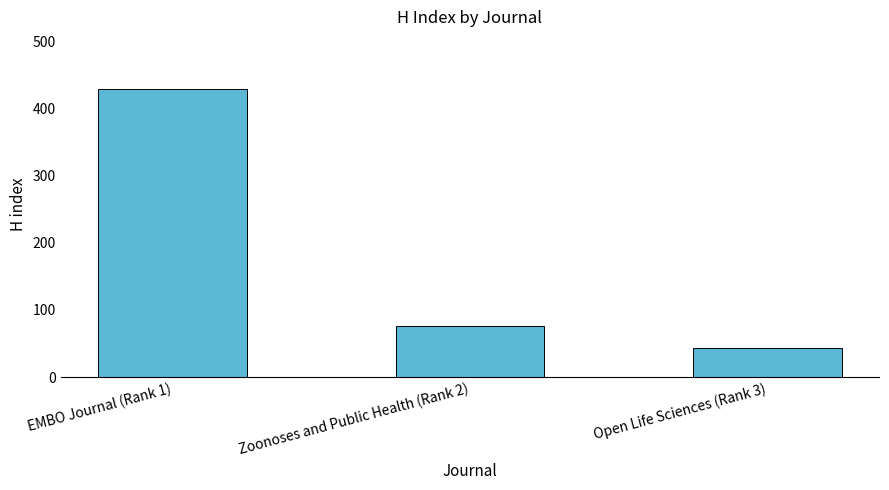

Reading right to left, what are all the values shown in this chart?

44	76	429